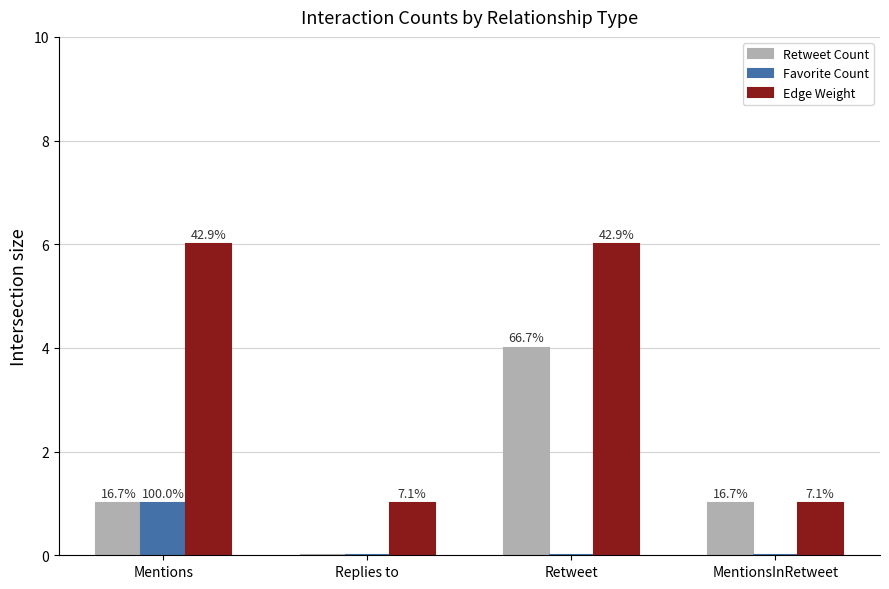

How many groups of bars are there?

4